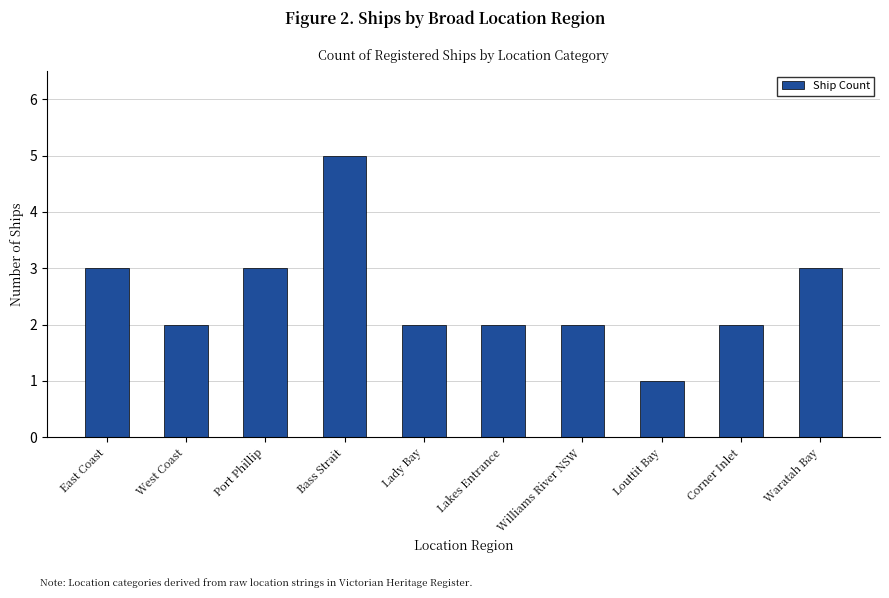

What position from the left is West Coast?

2